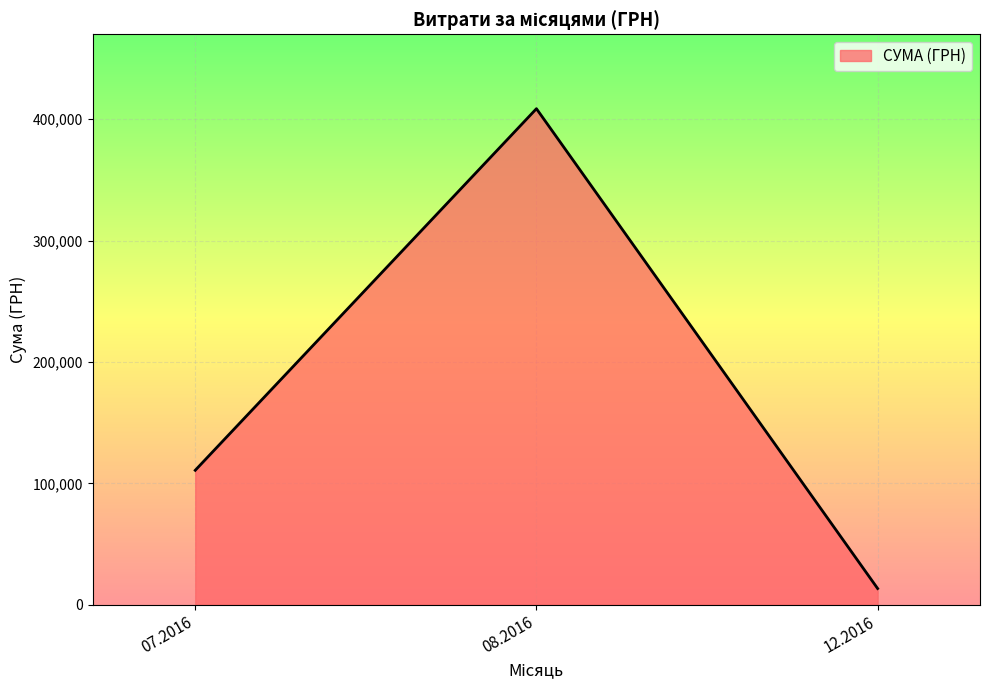

List the labels in order of value, smallest first.

12.2016, 07.2016, 08.2016